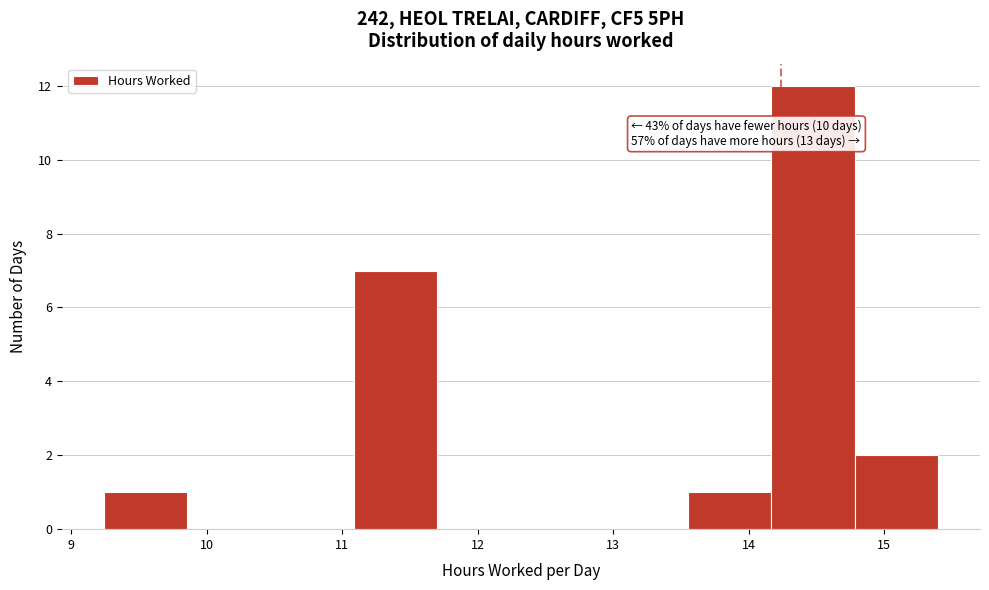

Over which range of the x-axis is the bar tallest?

14.2 to 14.8